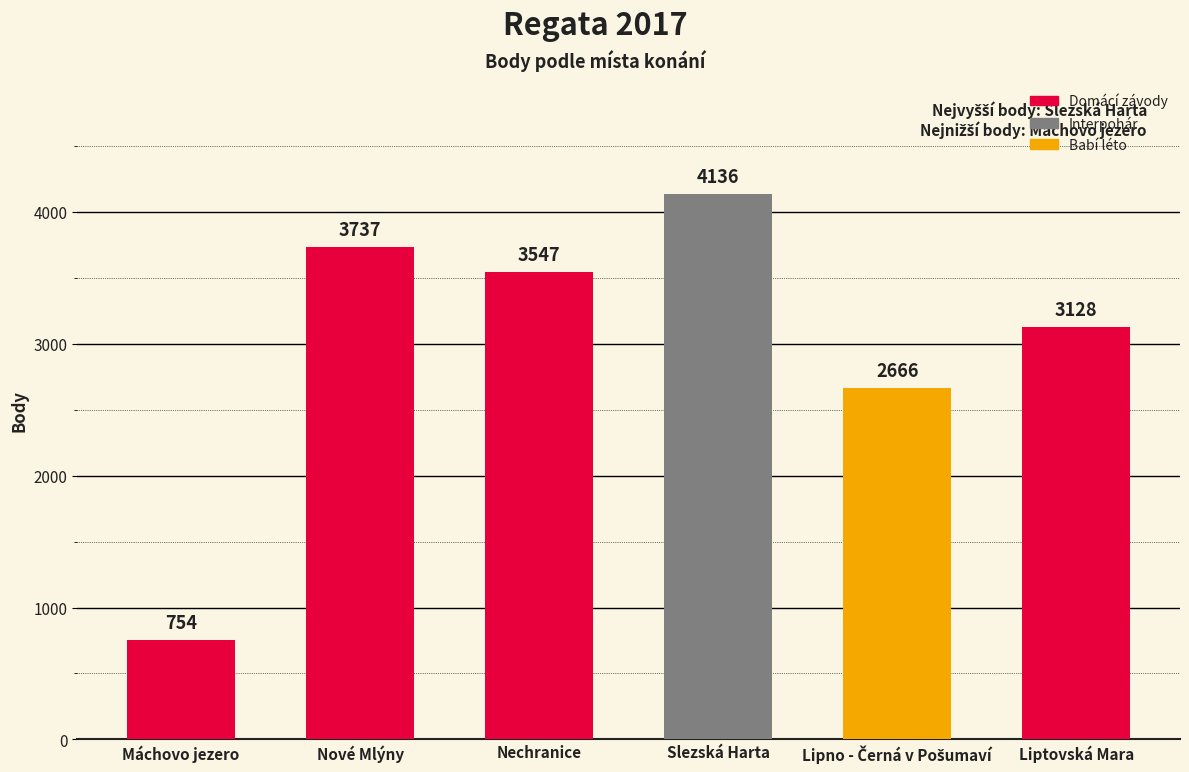

True or false: the data shows 3737 at Nové Mlýny.

True